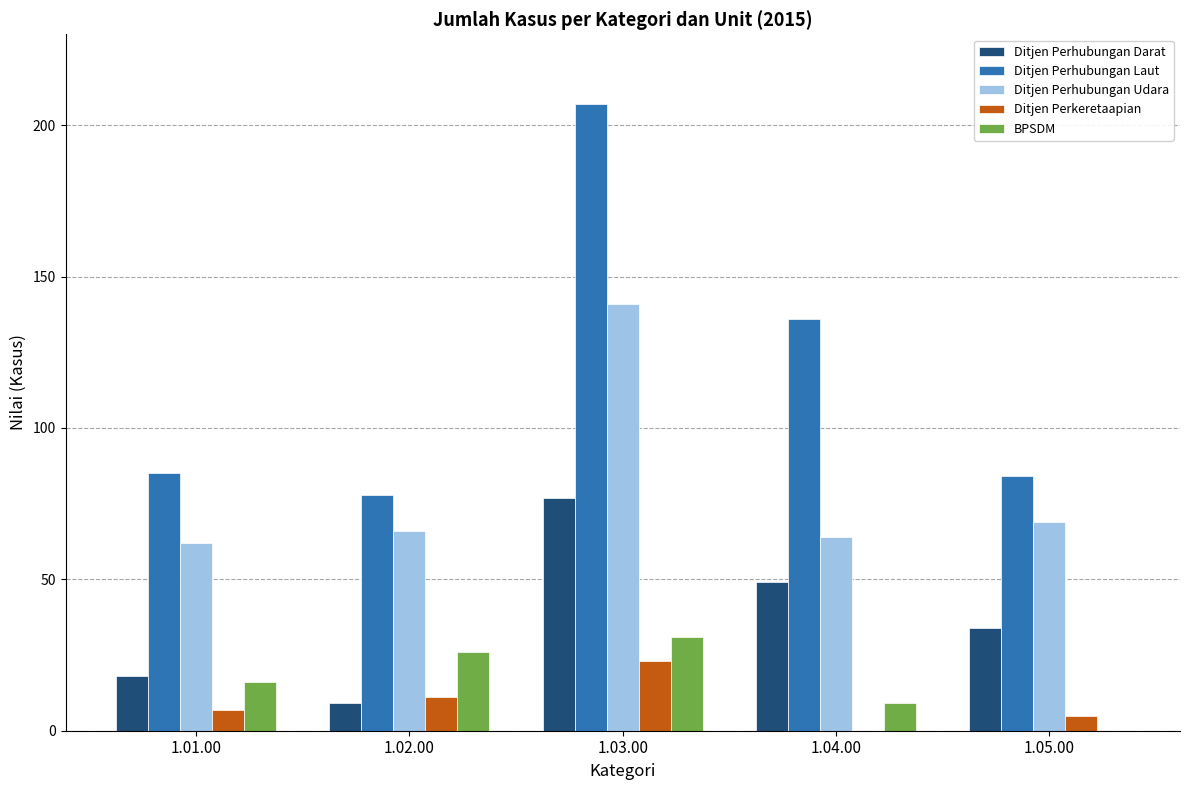

Is it true that Ditjen Perhubungan Udara equals 62 at 1.01.00?

True